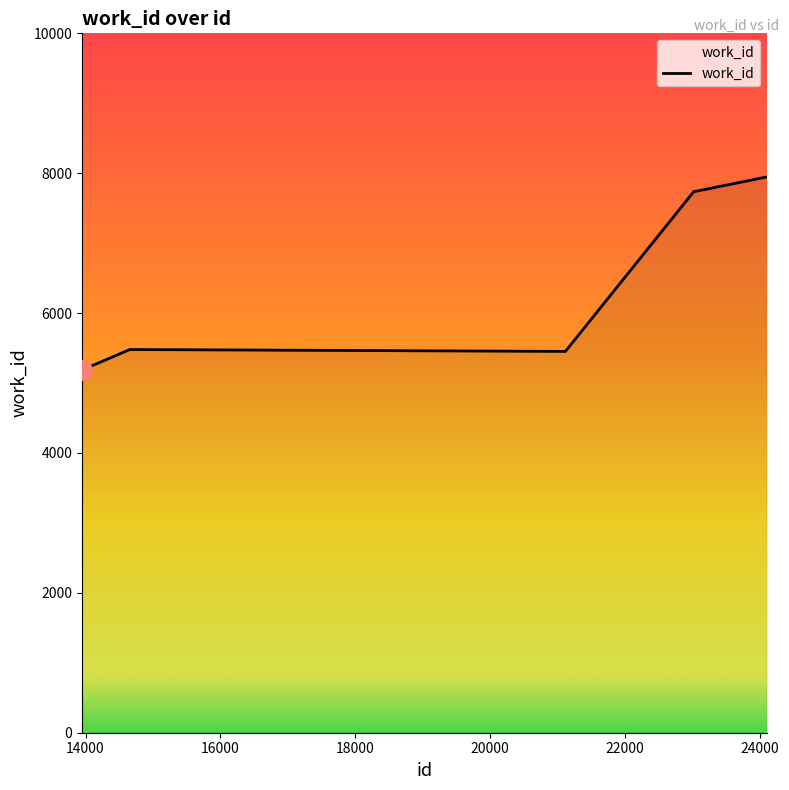

What is the maximum value shown in the chart?

7946